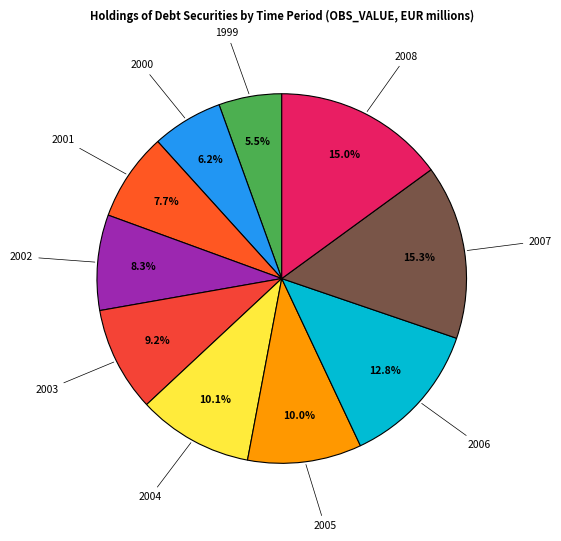

The 2008 slice represents 15% of the pie. True or false?

True